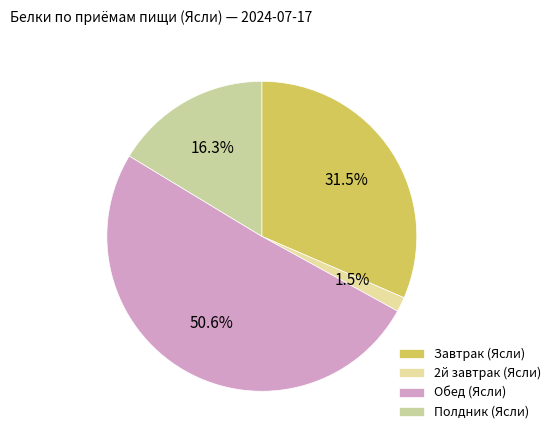

What is the largest slice in the pie chart?

Обед (Ясли)